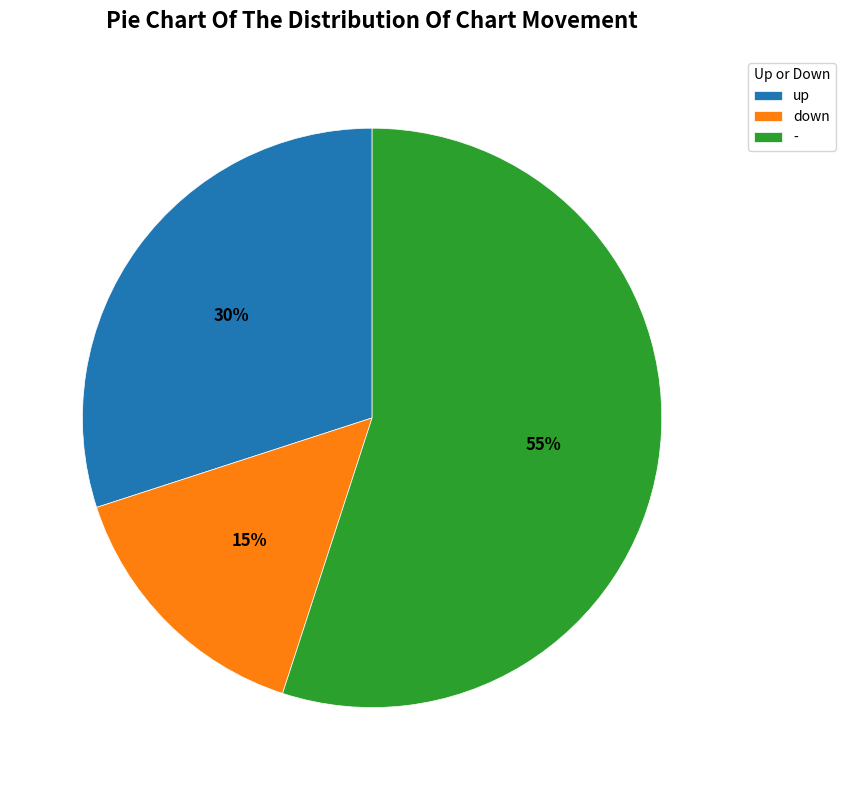

True or false: - accounts for 55% of the total.

True